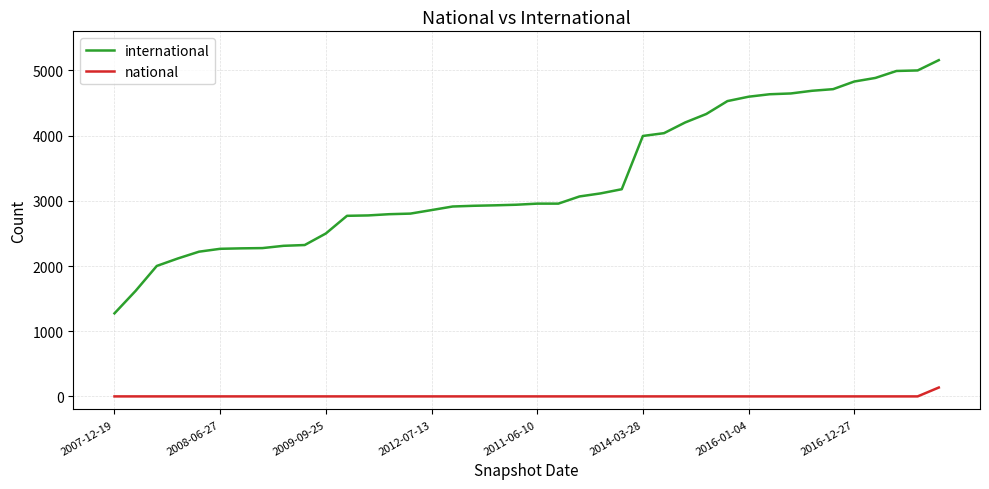

Which series has the largest total across all categories?

international